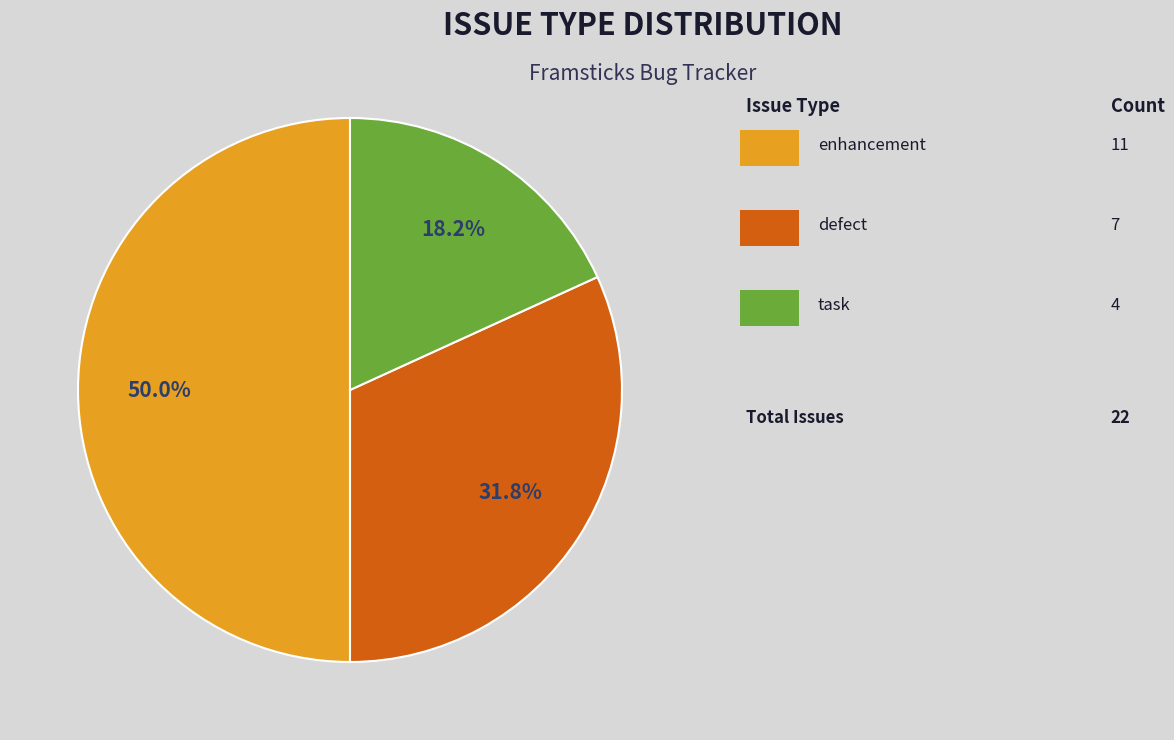

How many segments does this pie chart have?

3